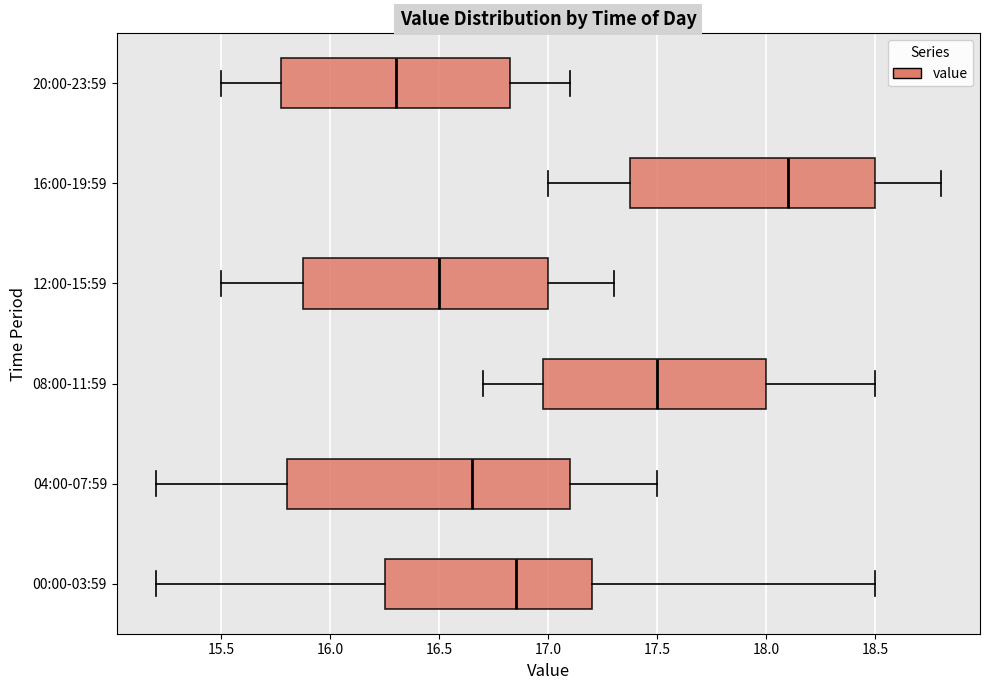

Where does the left whisker of the box for 04:00-07:59 end on the x-axis? The values are not printed on the chart, so give them approximately, as read against the axis.

15.20